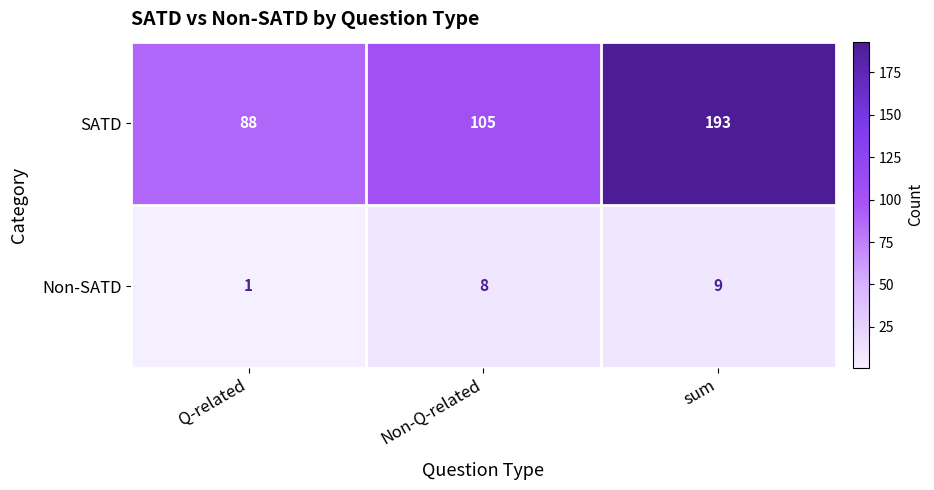

How many data points in SATD are less than 105?

1